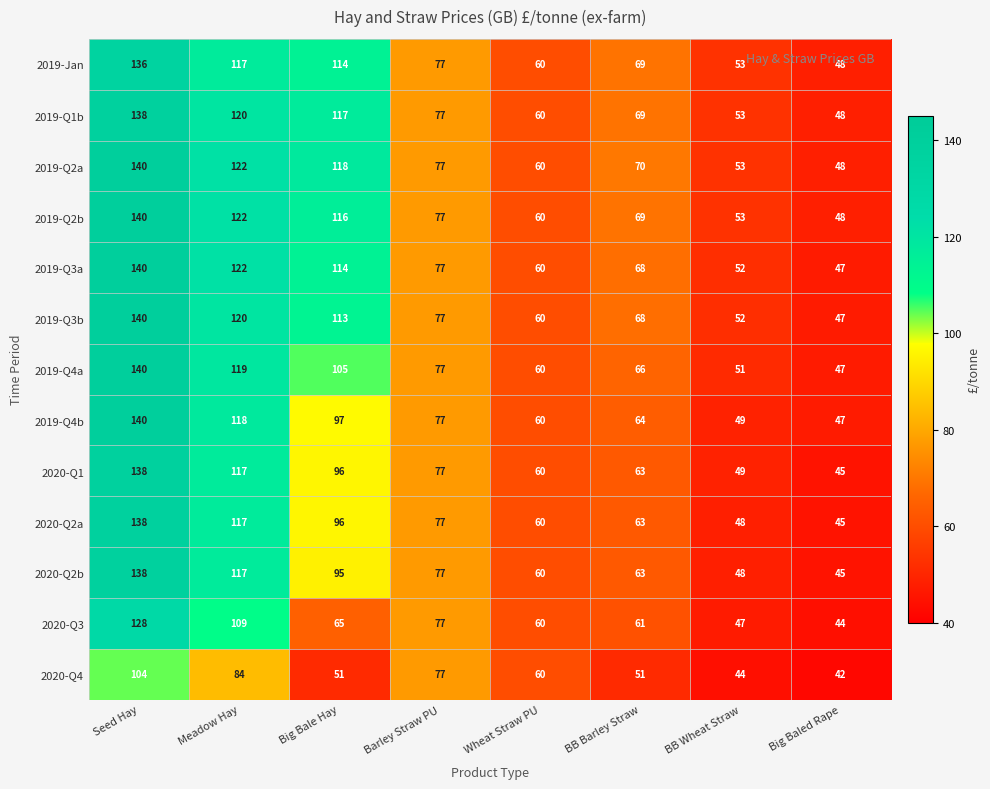

Which category has the lowest value in the 2019-Q3a series?

Big Baled Rape